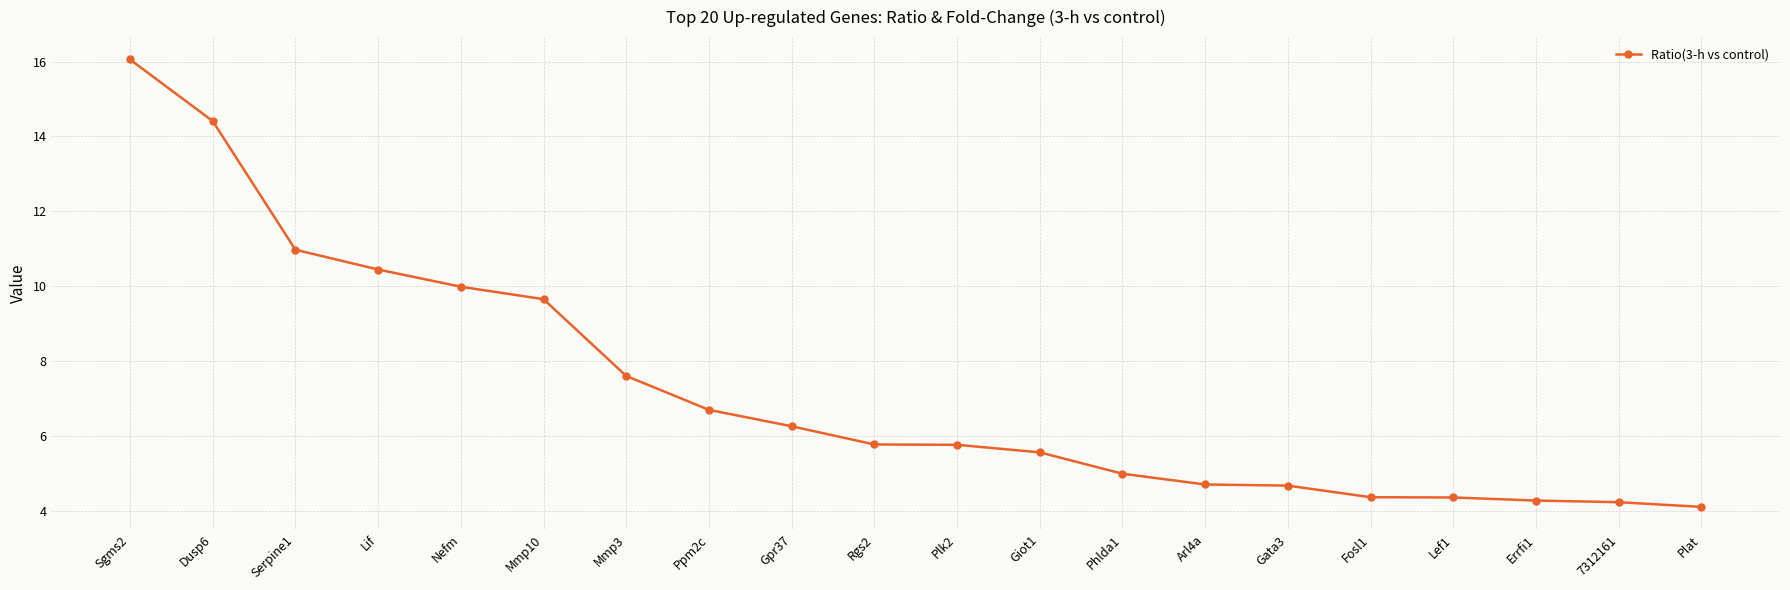

What position from the right is Giot1?

9